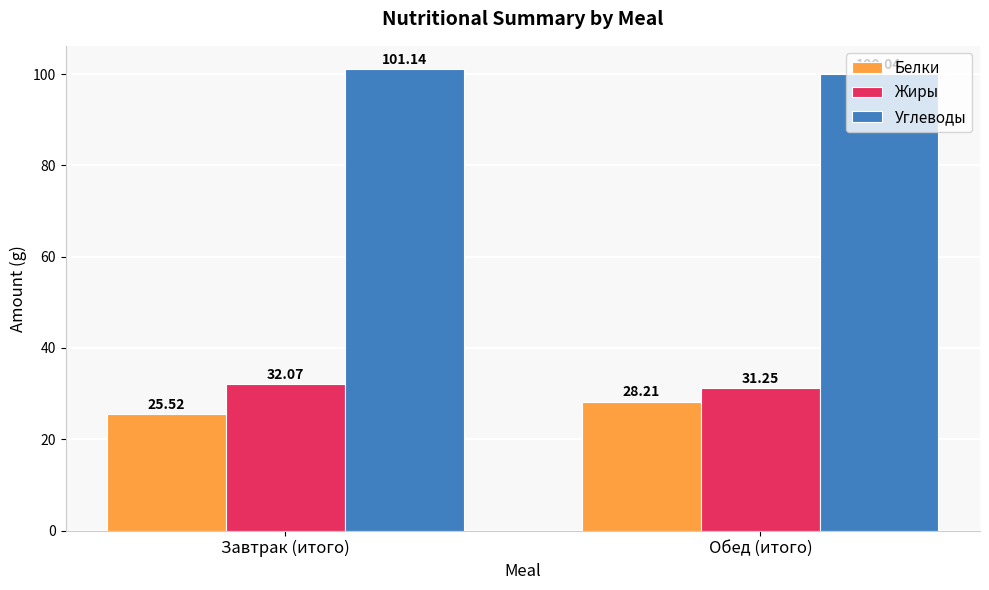

What value does the Белки series have at Завтрак (итого)?

25.5